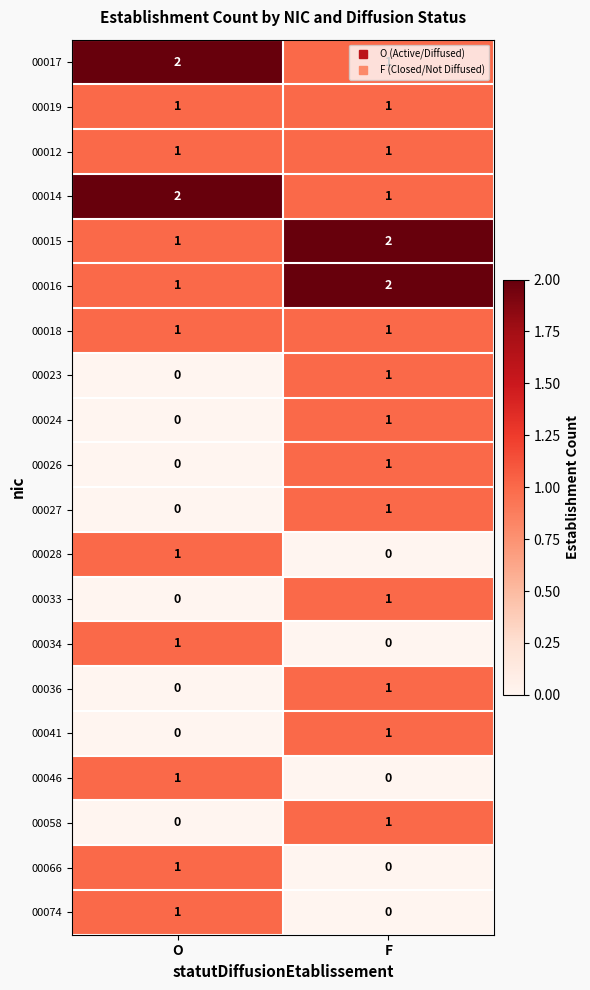

Rank the categories by 00058 value from highest to lowest.

F, O